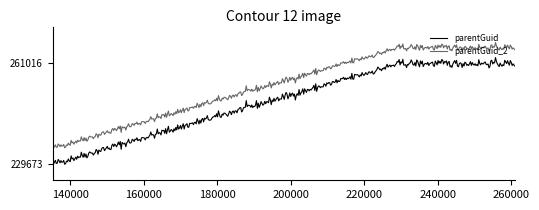

Count the number of categories in the chart.

500